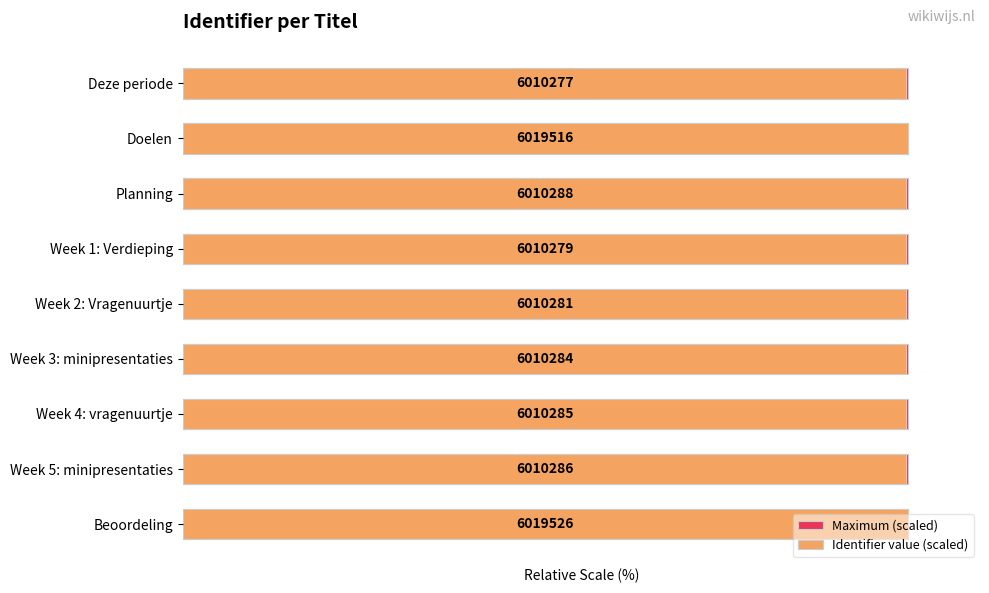

What is the greatest value displayed?

100.0